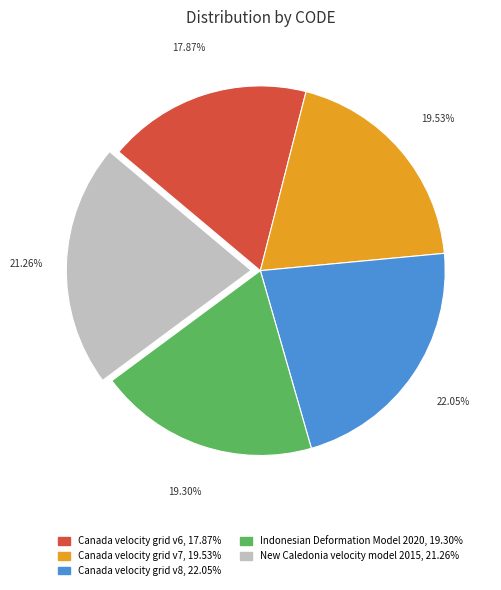

Is there a majority slice in this chart?

No